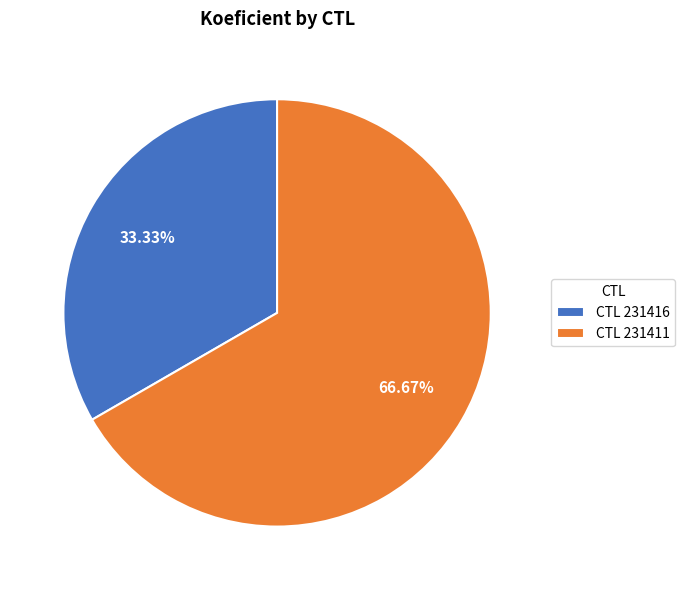

How many slices are in this pie chart?

2